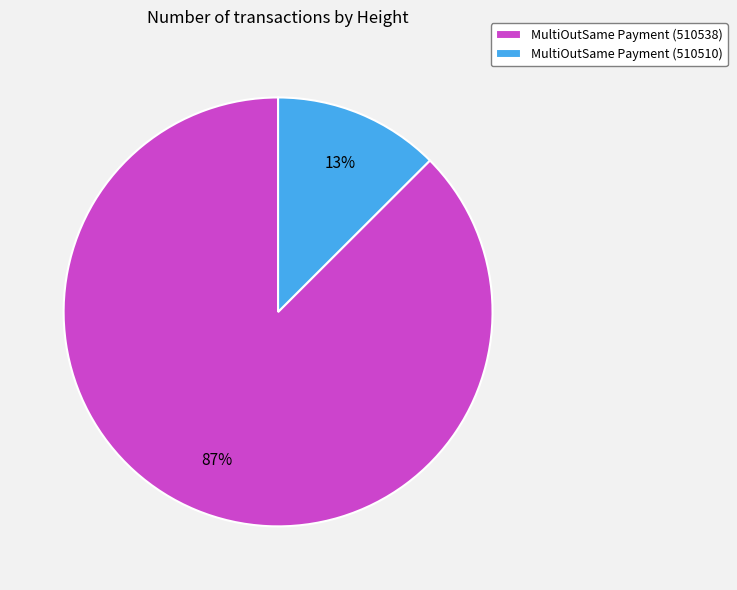

To the nearest percent, what portion does MultiOutSame Payment (510510) represent?

13%